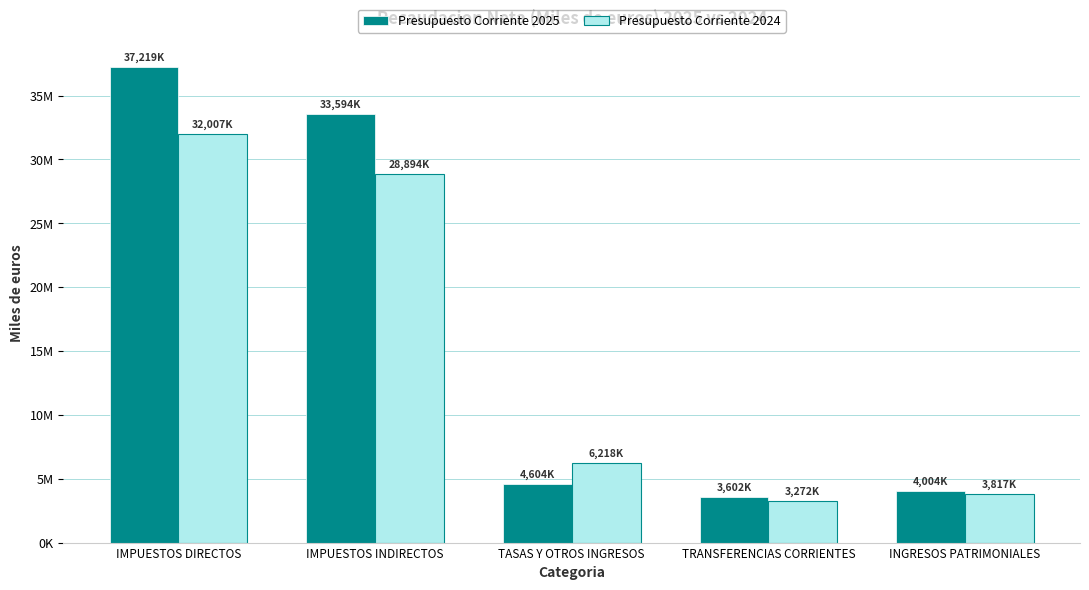

Rank the series at IMPUESTOS INDIRECTOS from lowest to highest value.

Presupuesto Corriente 2024, Presupuesto Corriente 2025